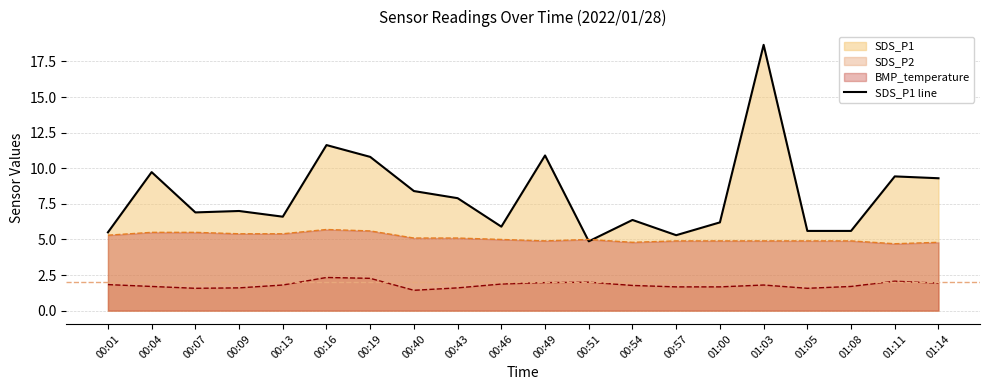

Between 00:19 and 00:40, which is larger?

00:19